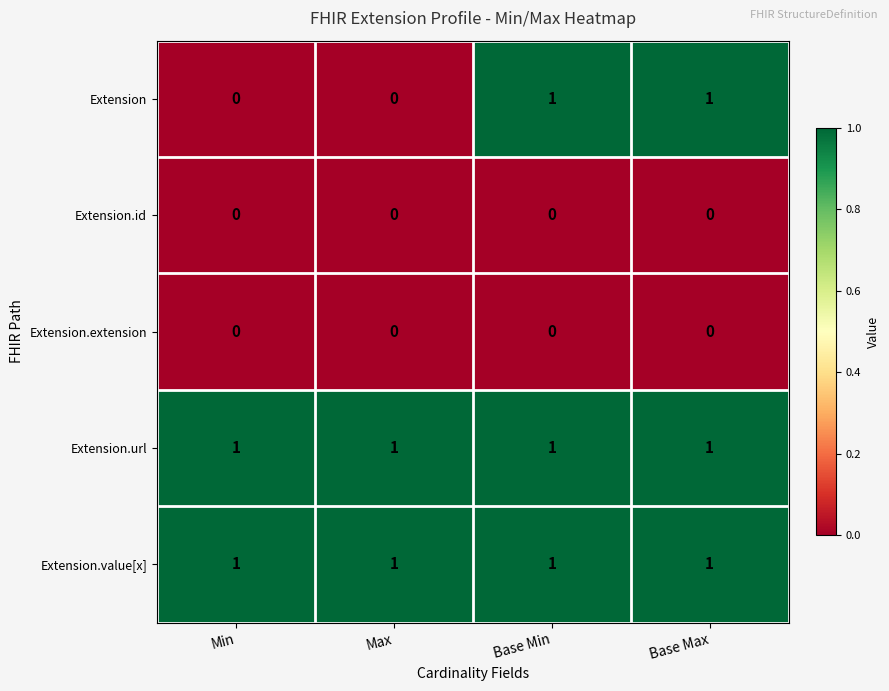

True or false: Extension.extension has a value of 0 at Base Max.

True